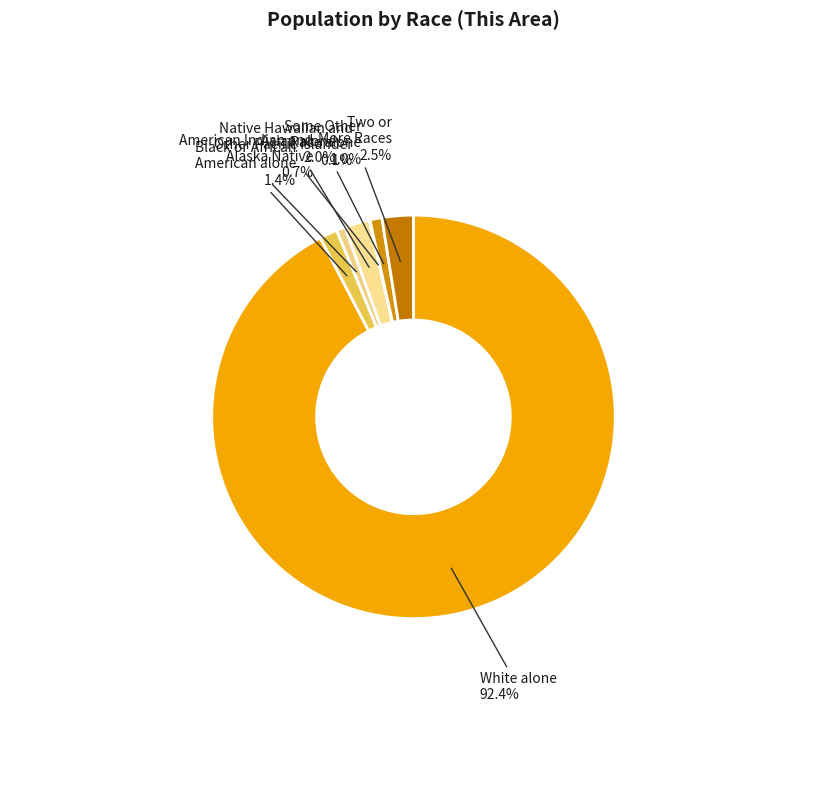

The Two or More Races slice represents 14% of the pie. True or false?

False